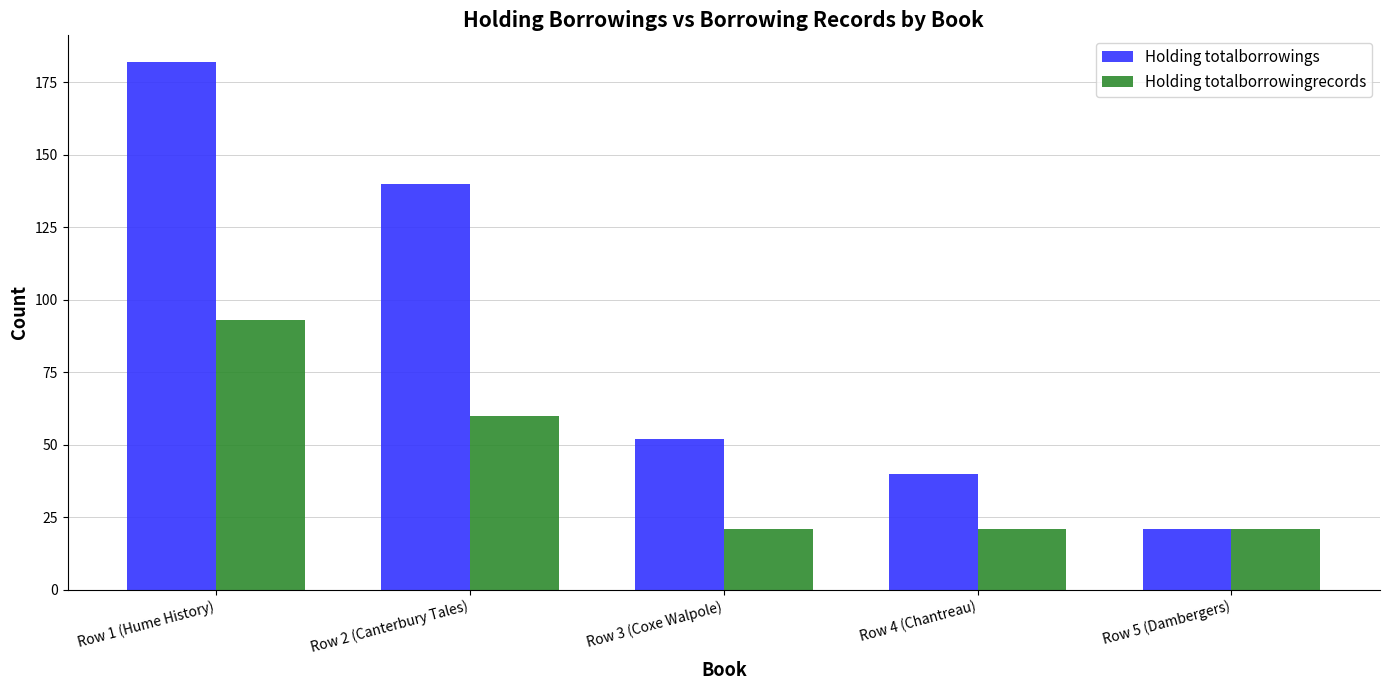

What is the label of the 1st bar from the right?

Row 5 (Dambergers)